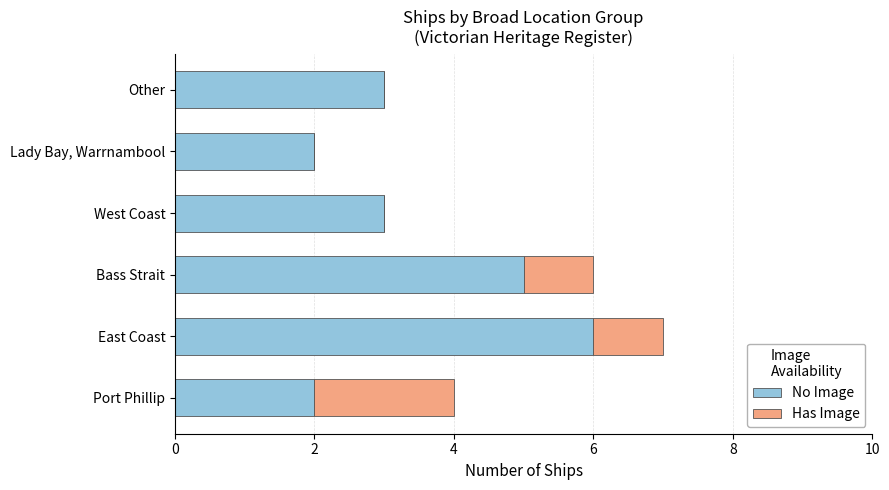

What is the total value across all series at Other?

3